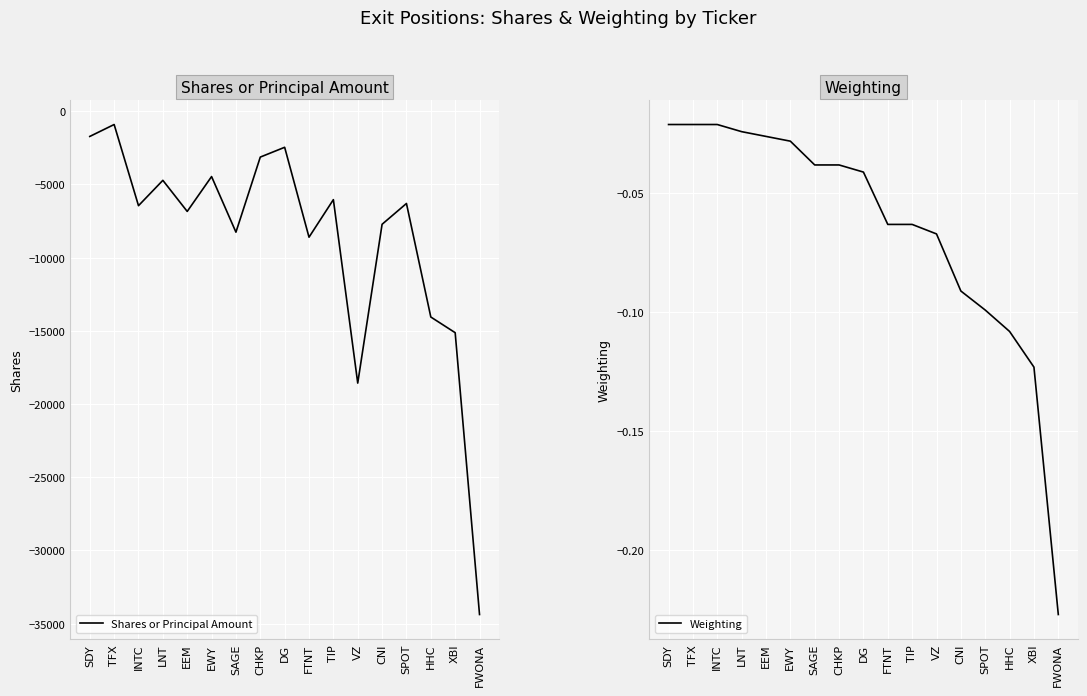

True or false: Shares or Principal Amount has a value of -2167.4 at CHKP.

False